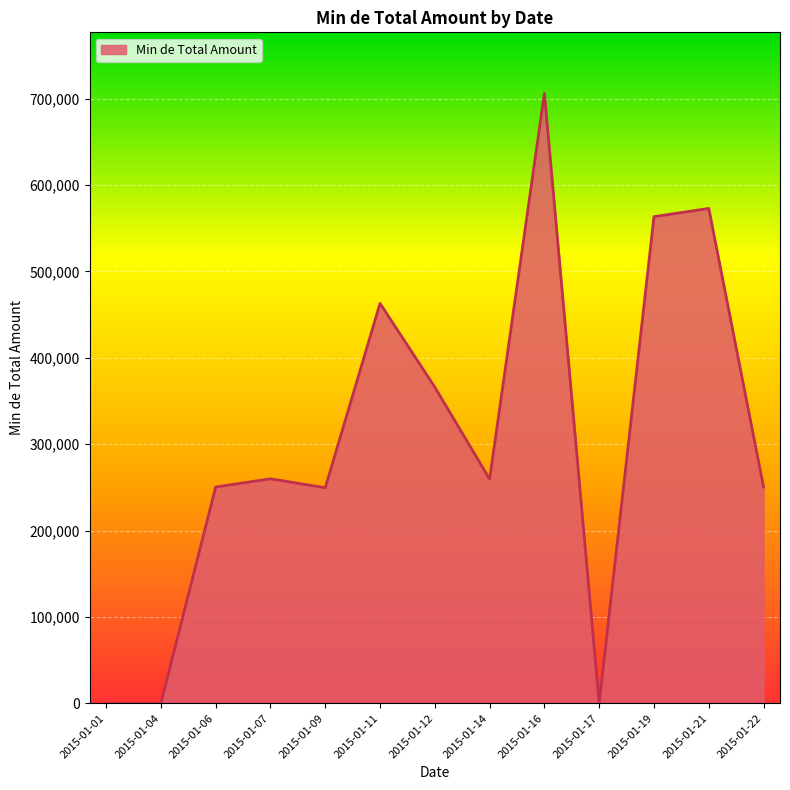

Which has a higher value, 2015-01-12 or 2015-01-22?

2015-01-12